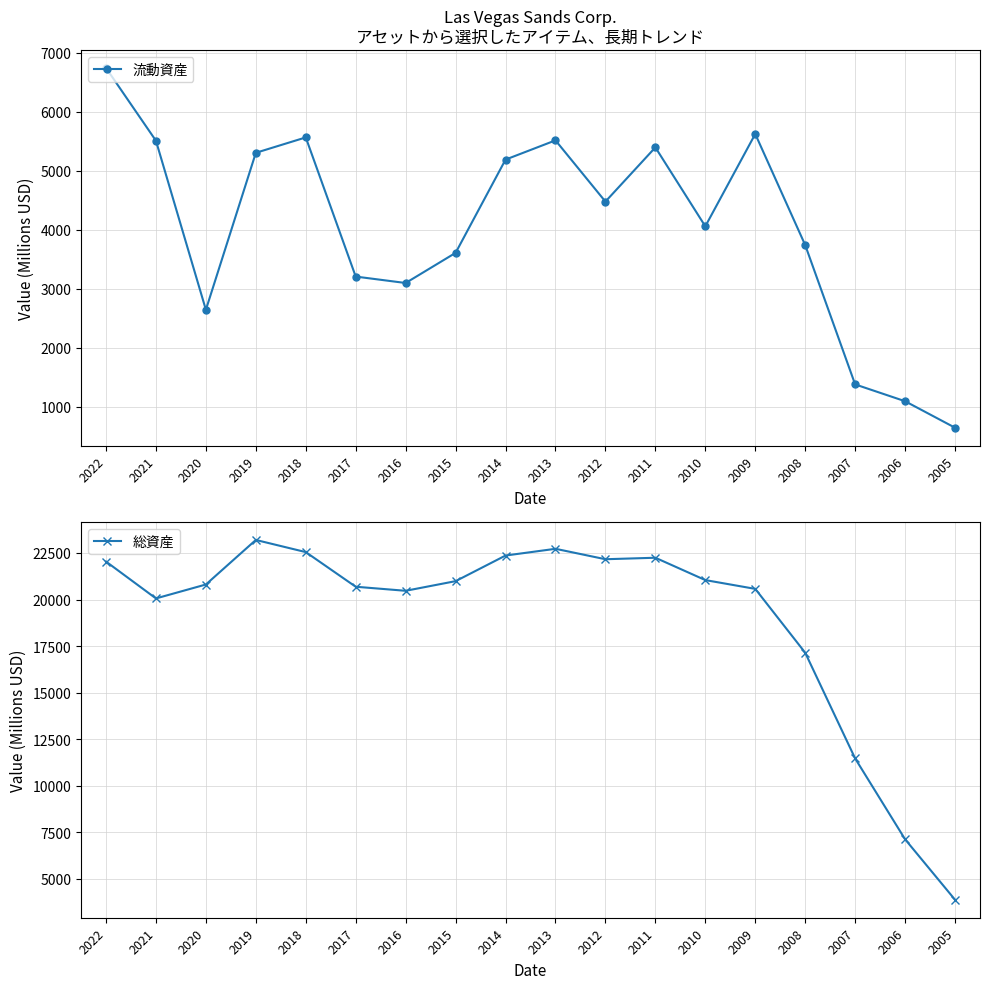

What is the value of the 総資産 point at the 10th from the left?

22724